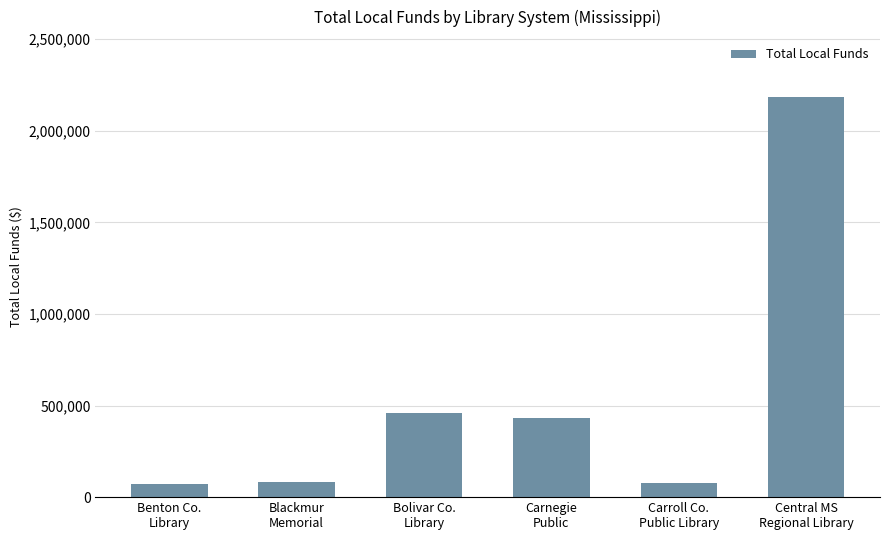

What is the sum of all values?

3301290